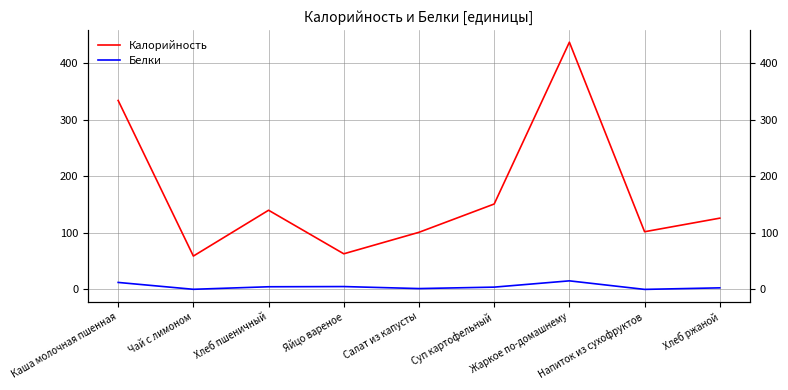

Between Каша молочная пшенная and Напиток из сухофруктов, which series saw the biggest shift?

Калорийность